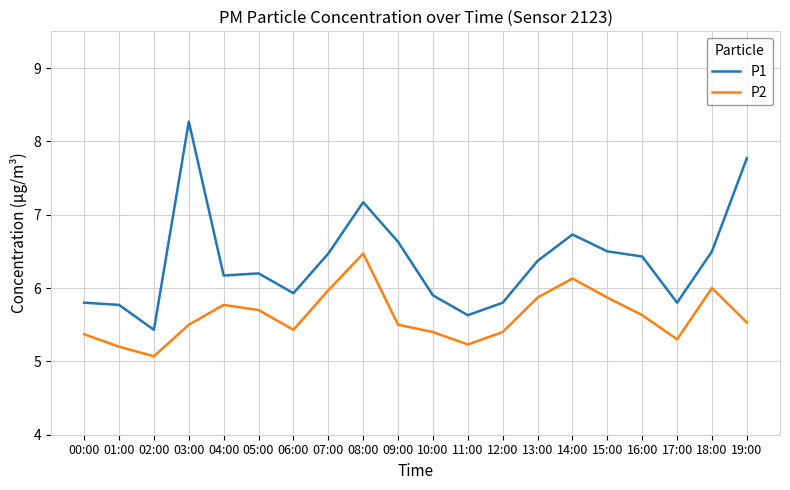

What is the difference between the highest and lowest values at 07:00?

0.5